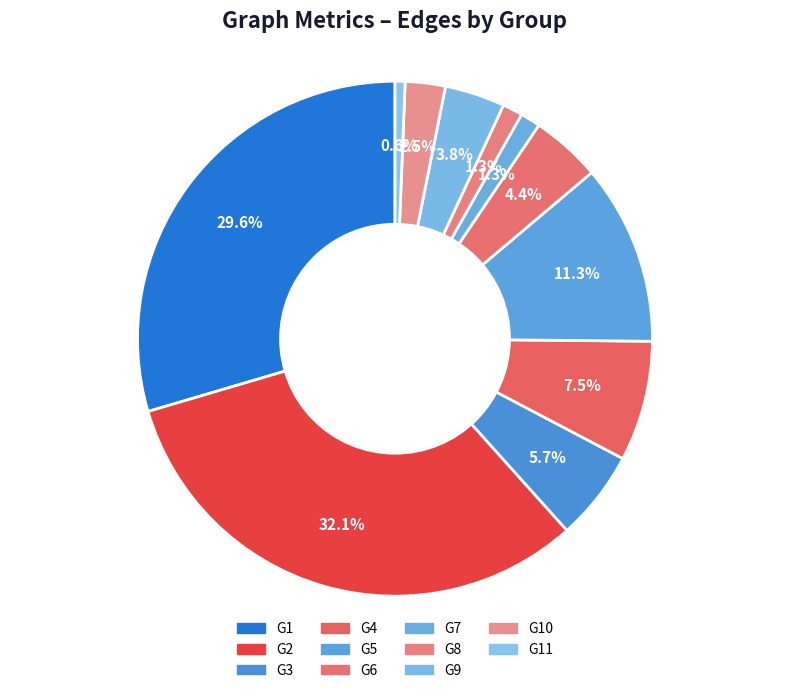

Rank the categories by value from highest to lowest.

G2, G1, G5, G4, G3, G6, G9, G10, G7, G8, G11